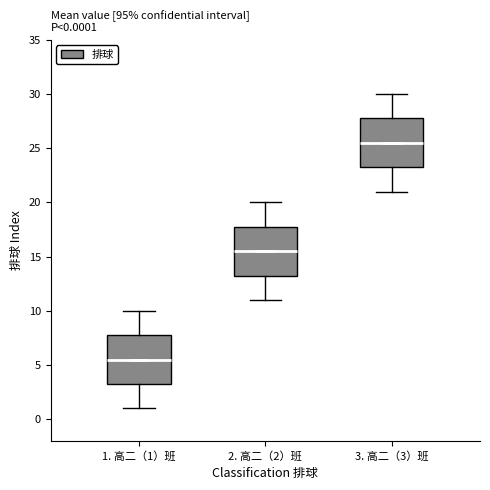

Which box has the highest median line?

3. 高二（3）班